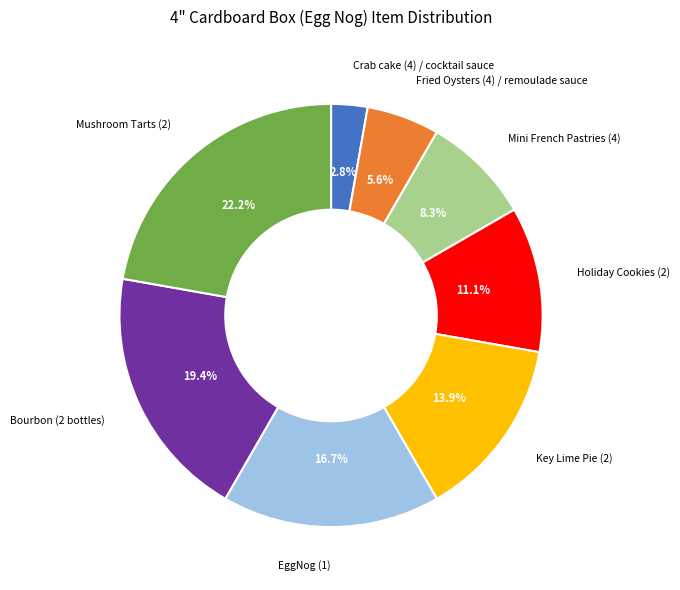

How many slices are in this pie chart?

8